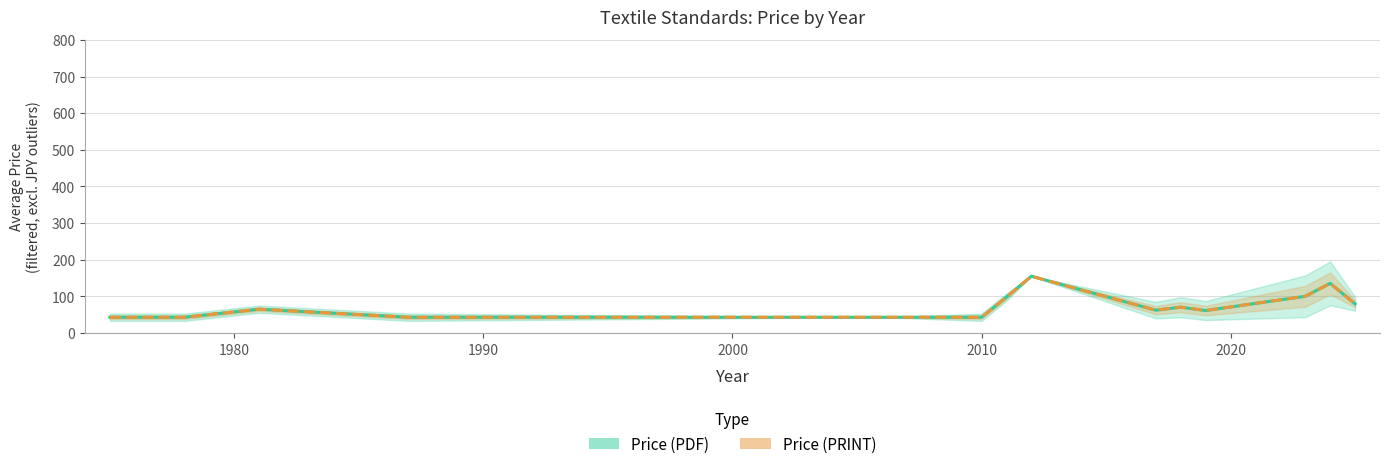

The value of Price (PDF) at 11 is 26.8. True or false?

False